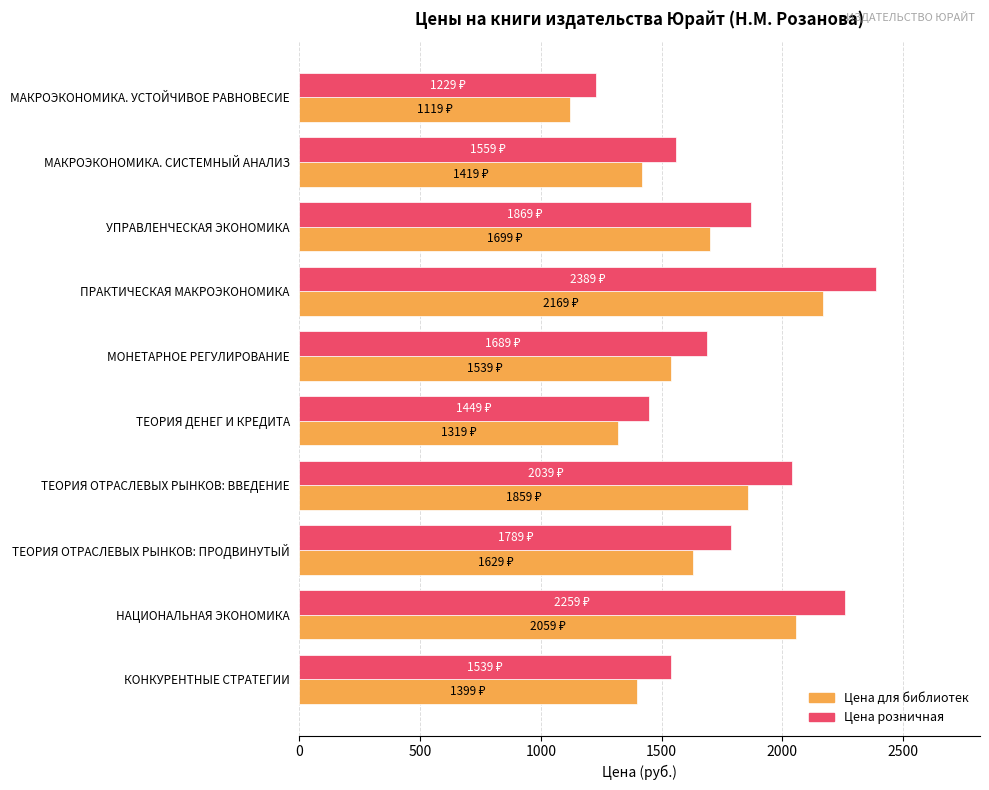

What value does the Цена розничная series have at ПРАКТИЧЕСКАЯ МАКРОЭКОНОМИКА, to the nearest 10?

2390